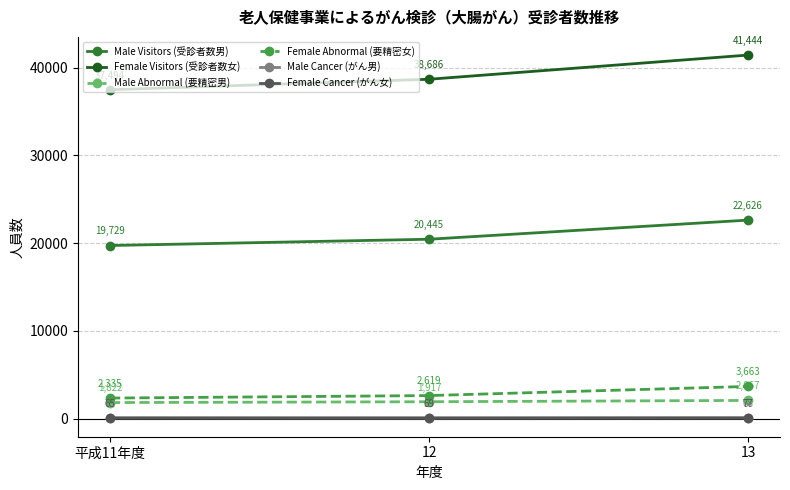

What is the difference between the Female Cancer (がん女) values at 平成11年度 and 13?

12